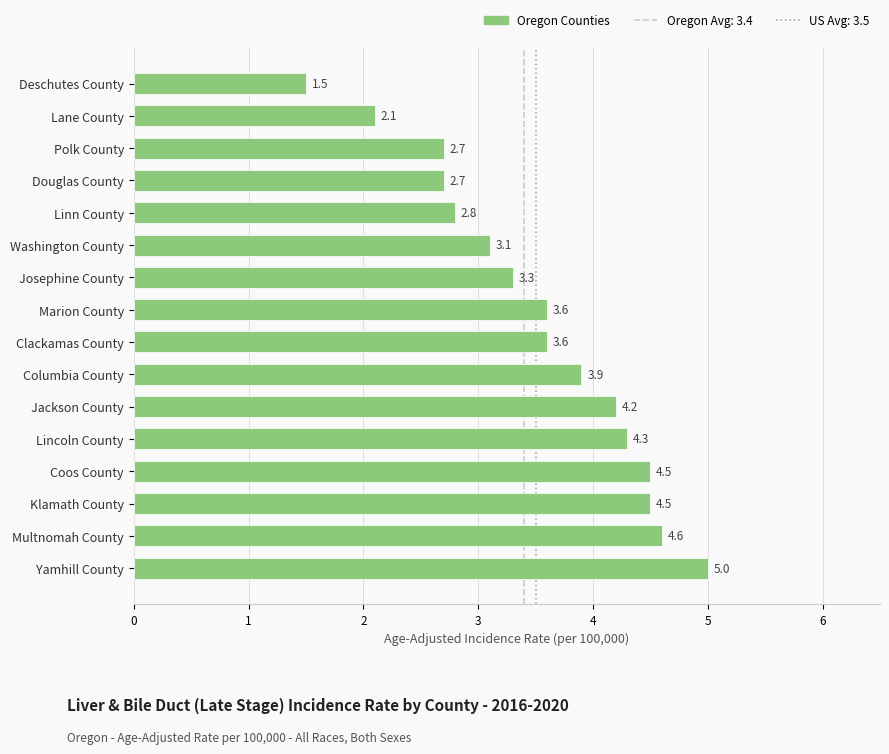

Which category has the highest value across all series?

Yamhill County